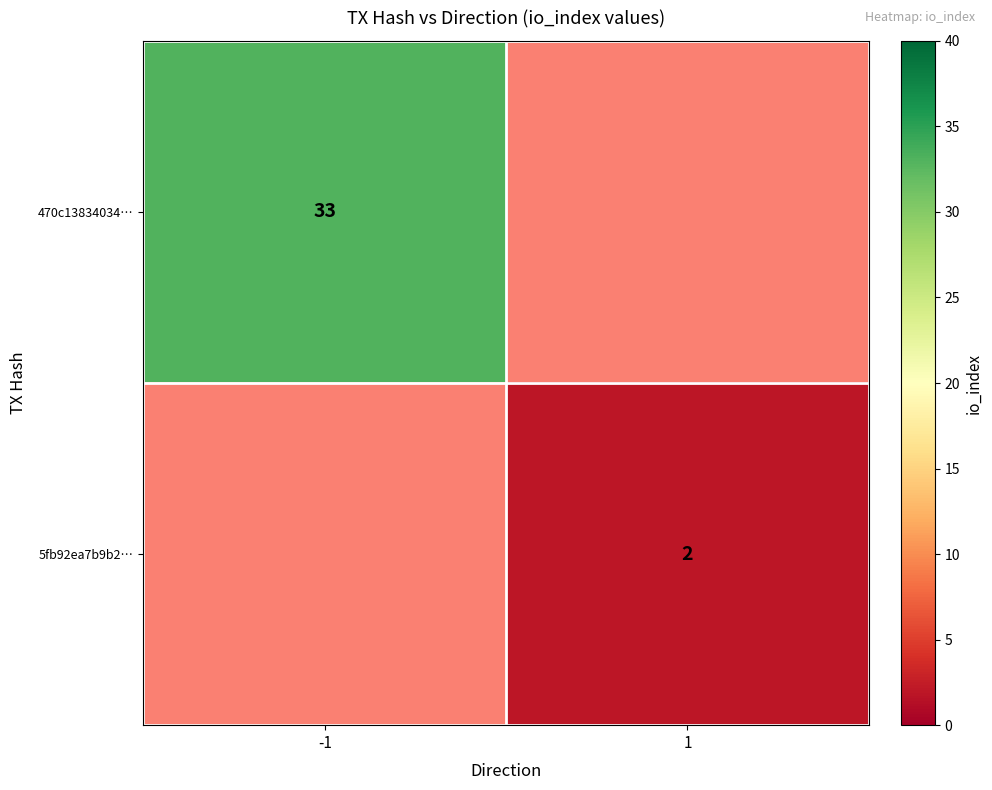

Is it true that 470c13834034… equals 56 at -1?

False